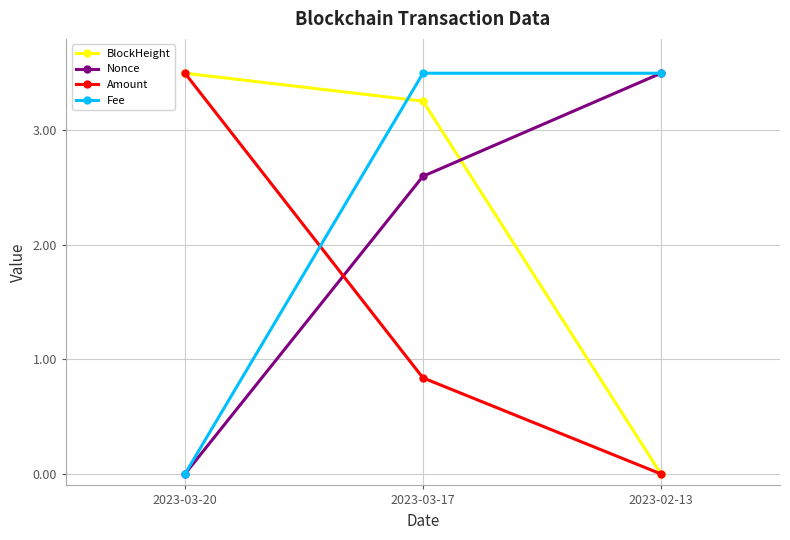

The Amount series shows 3.5 at 2023-03-20. True or false?

True